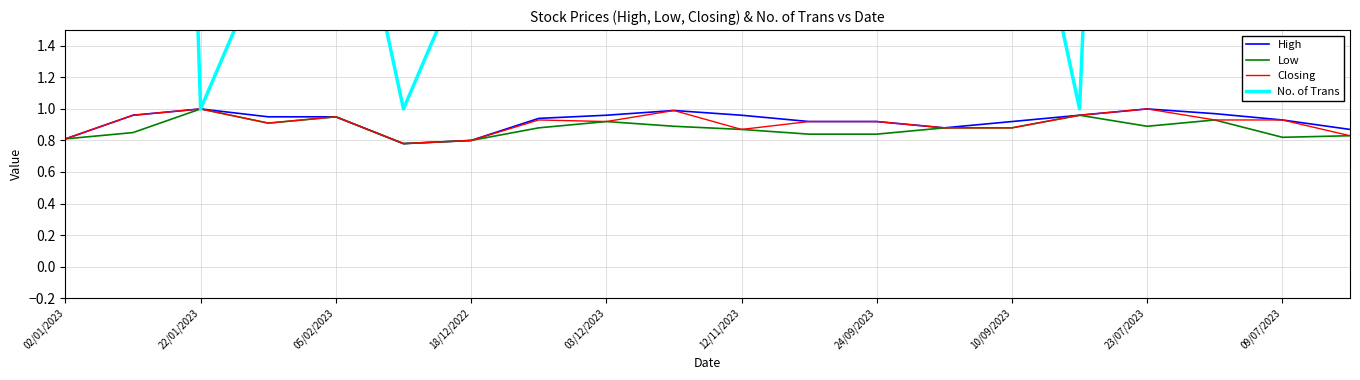

What is the difference between the maximum and second lowest values in the Low series?

0.2